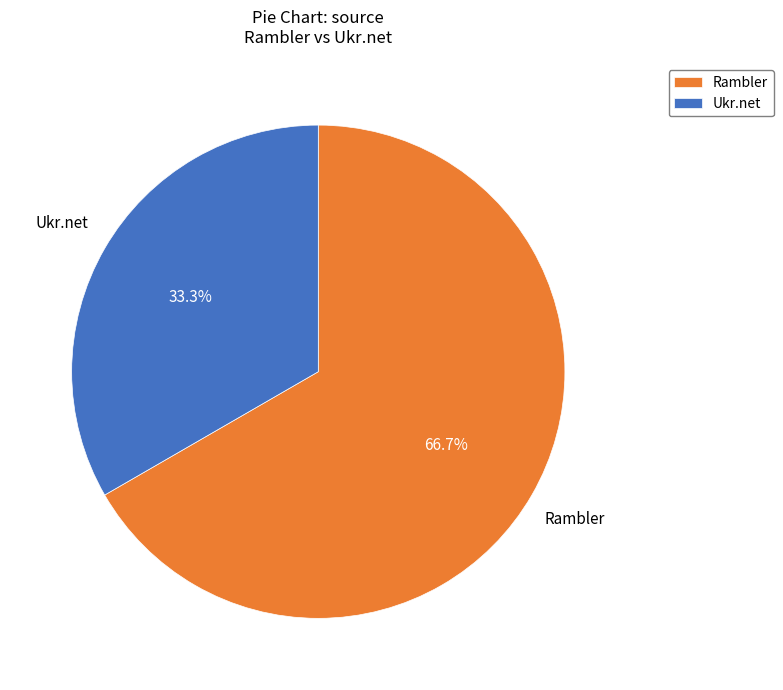

What is the majority slice?

Rambler